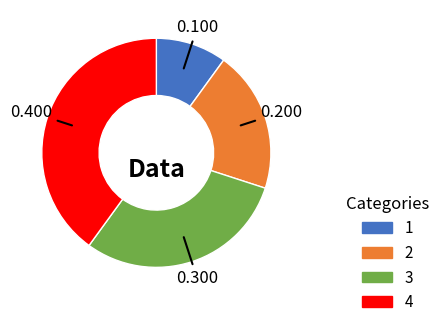

Approximately how many times larger is the value at 1 compared to 2?

0.5